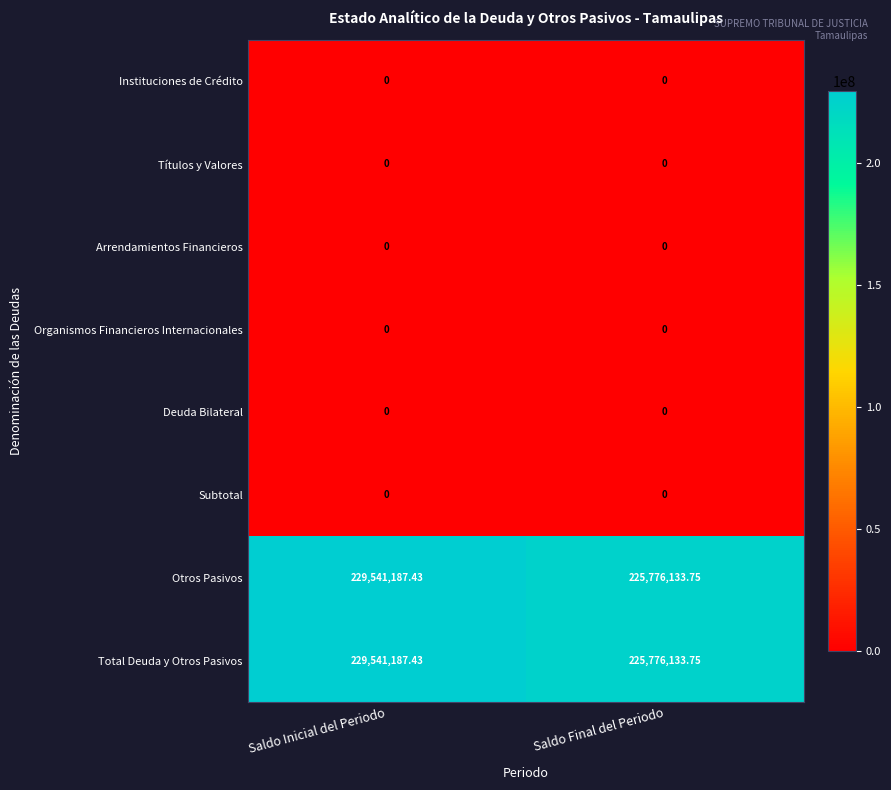

At which label does Total Deuda y Otros Pasivos reach its peak?

Saldo Inicial del Periodo